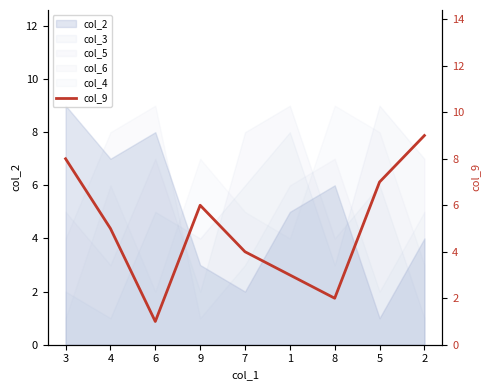

How many interior local peaks (higher than both neighbors) does the data have?

1